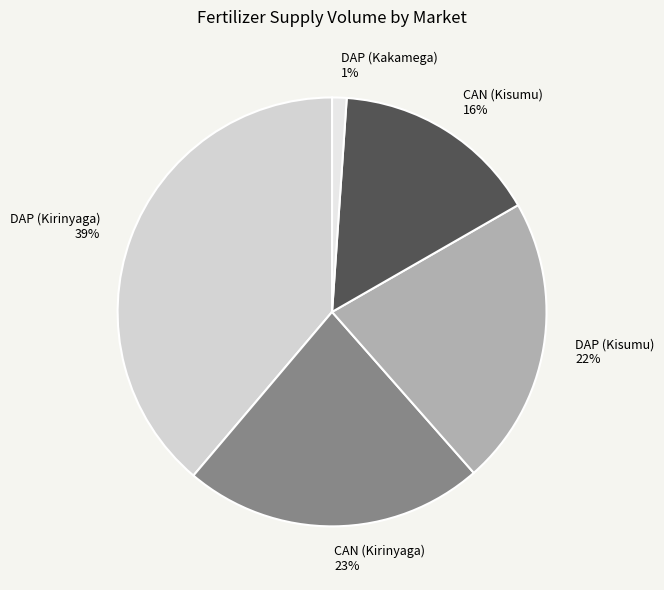

How many segments does this pie chart have?

5